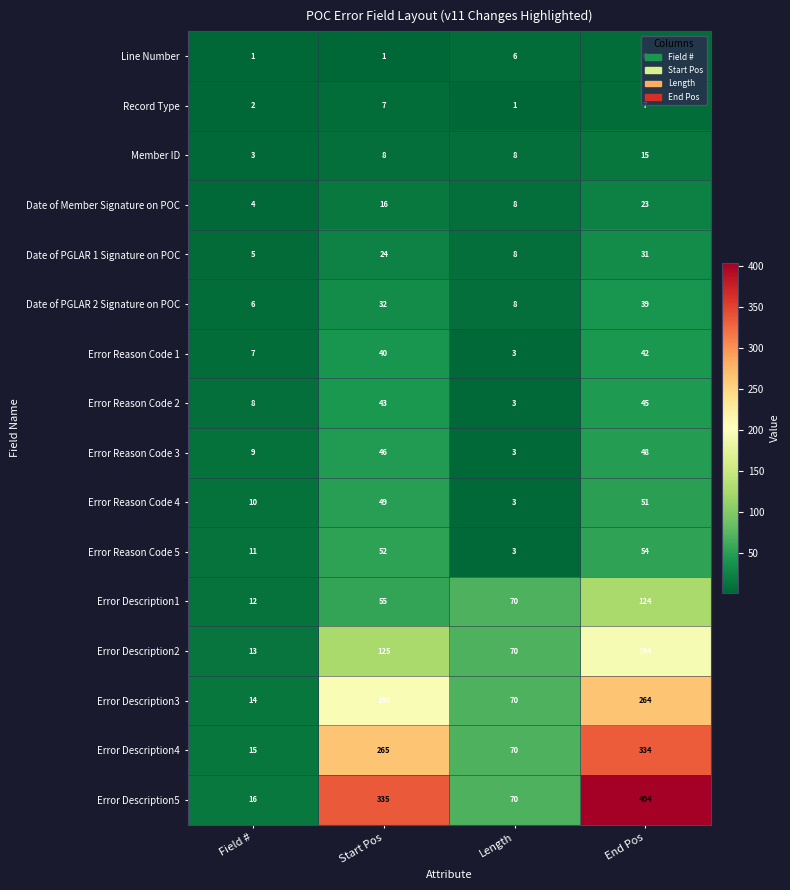

What is the difference between the maximum and minimum values in the Error Reason Code 2 series?

42